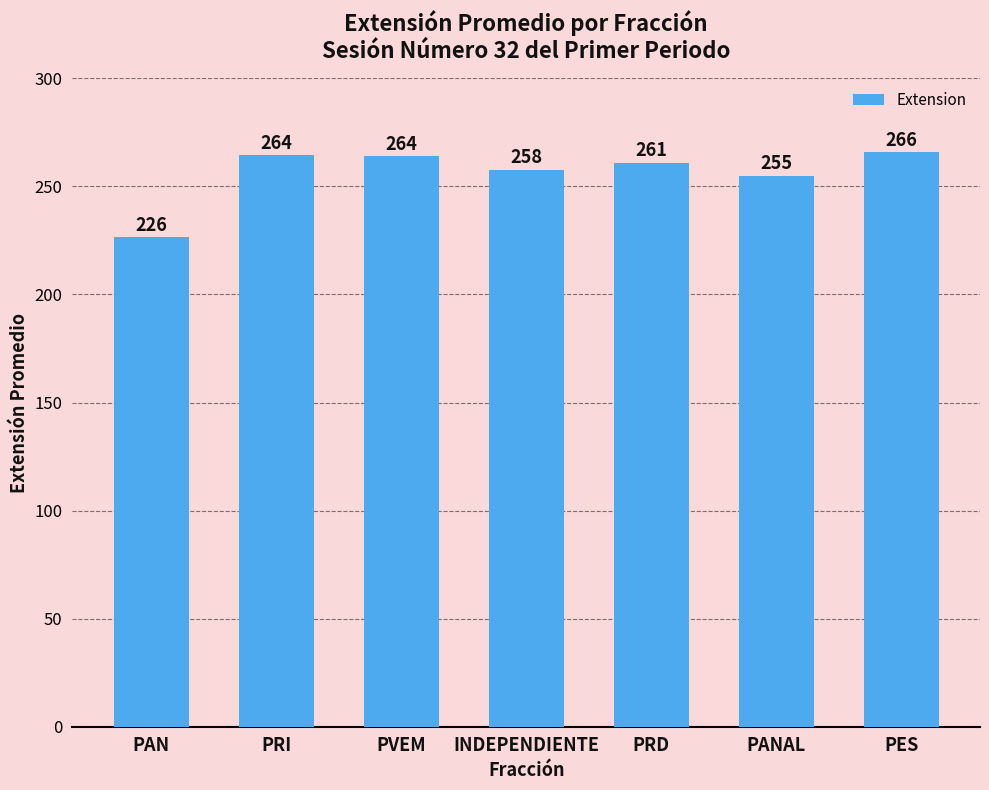

What is the smallest value displayed?

226.5